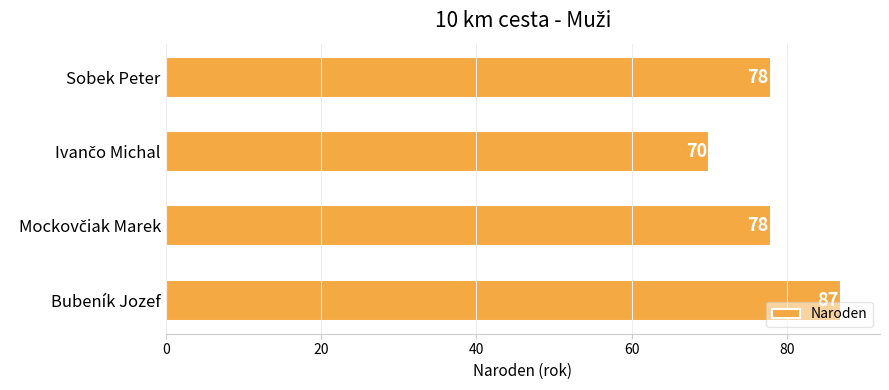

Reading top to bottom, list all the values displayed in this chart.

78	70	78	87